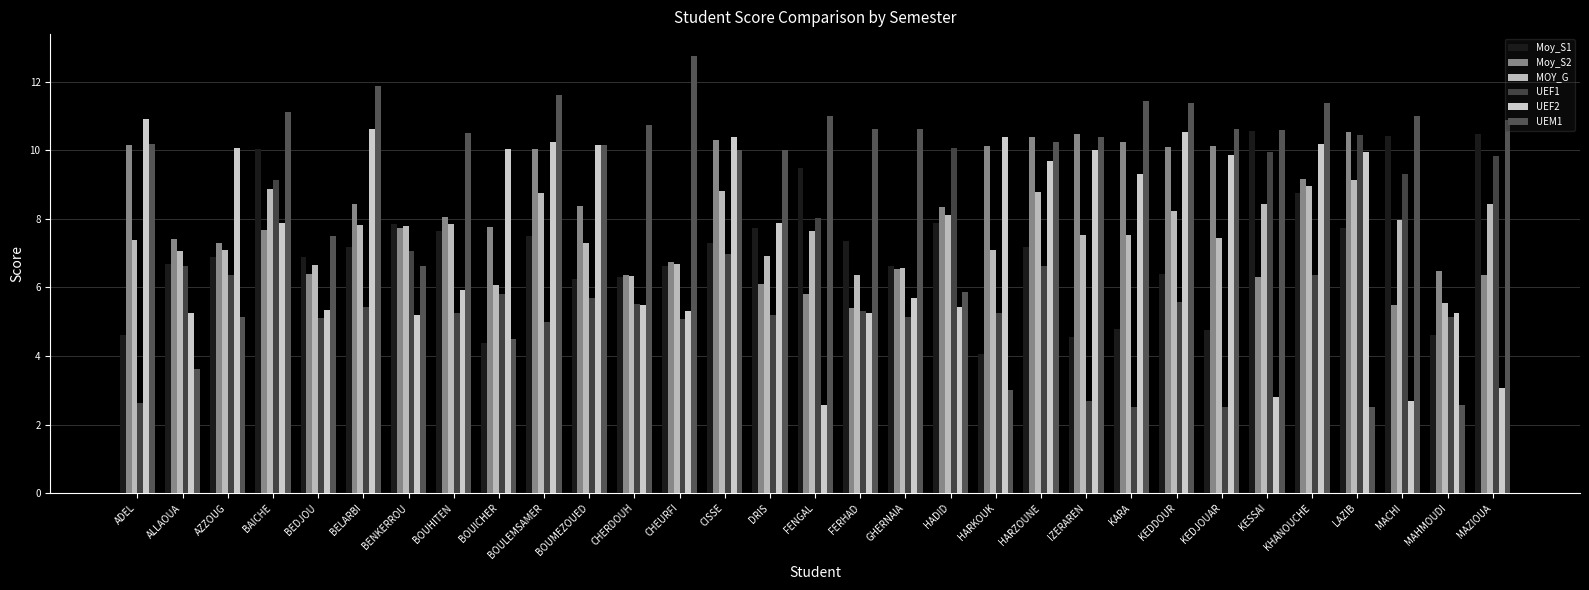

Does the chart contain stacked bars?

No